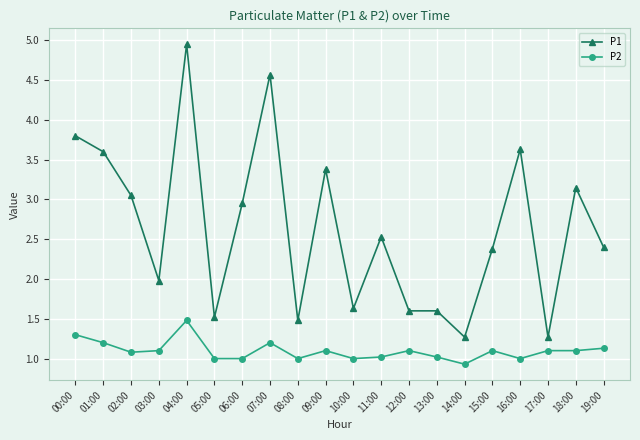

True or false: P1 and P2 intersect in this chart.

False